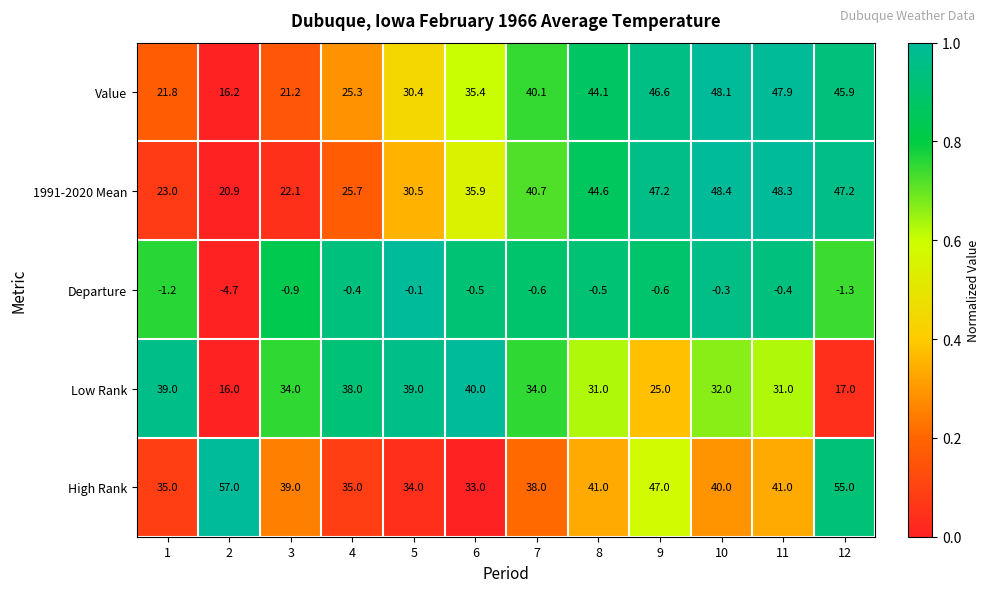

How many distinct data groups are displayed?

5